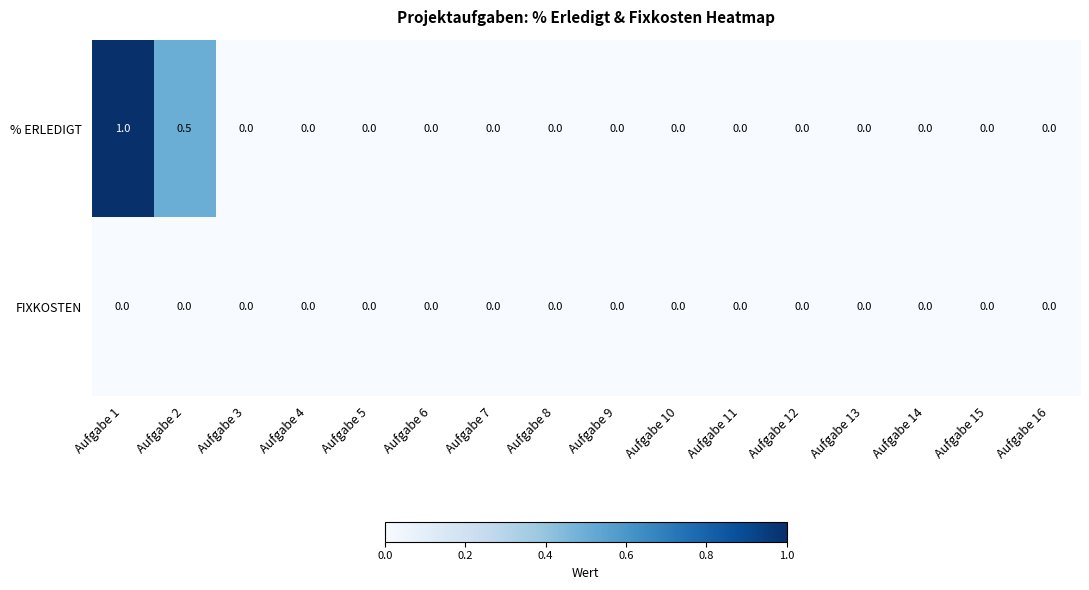

List the series in order of their peak value, highest first.

% ERLEDIGT, FIXKOSTEN